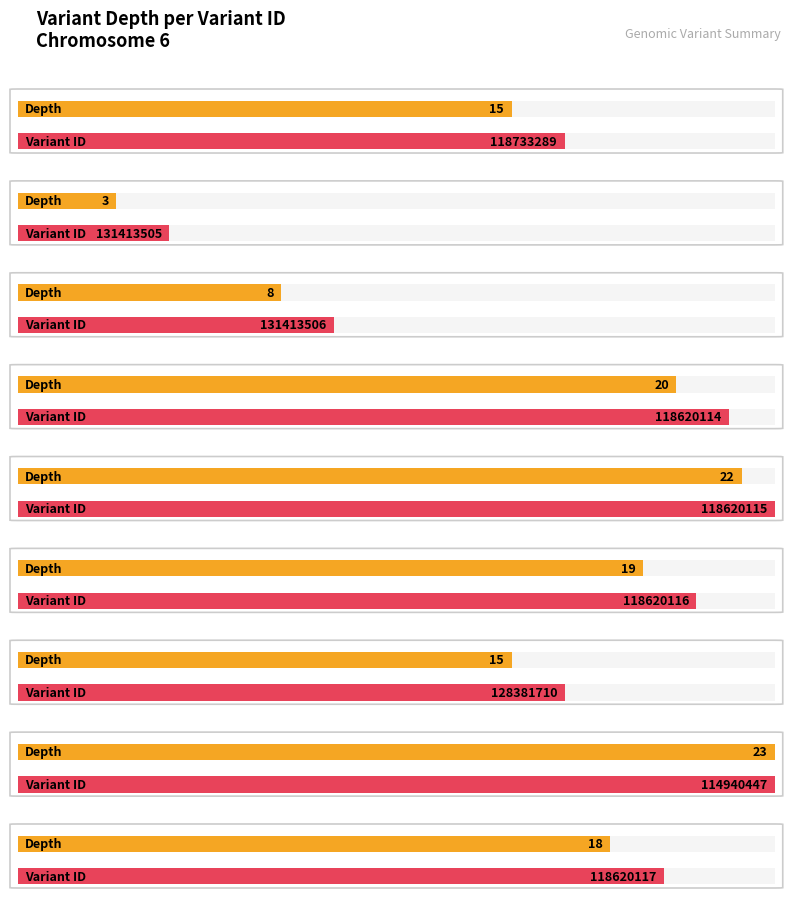

Is it true that the value at 118620117 is 18?

True